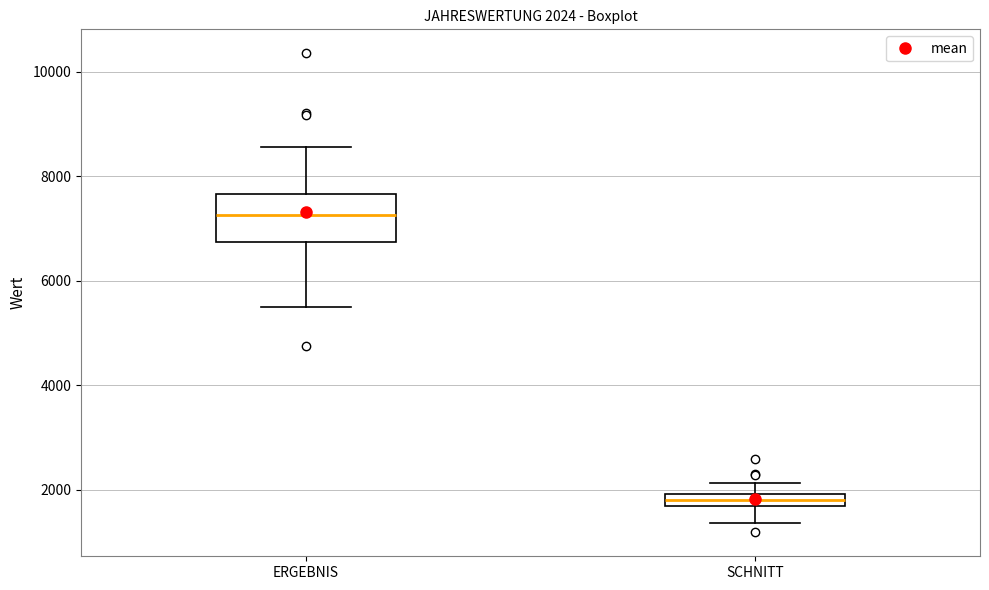

Comparing the boxes themselves (not the whiskers), which one is the tallest?

ERGEBNIS